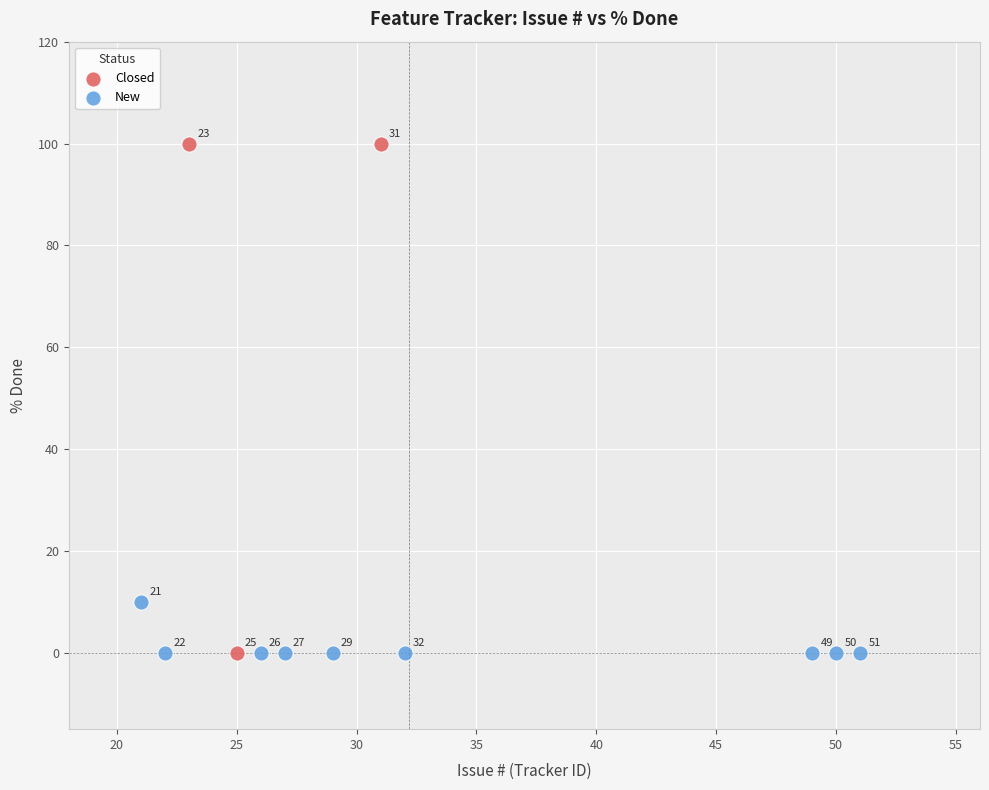

Which series contains the highest Y value?

Closed